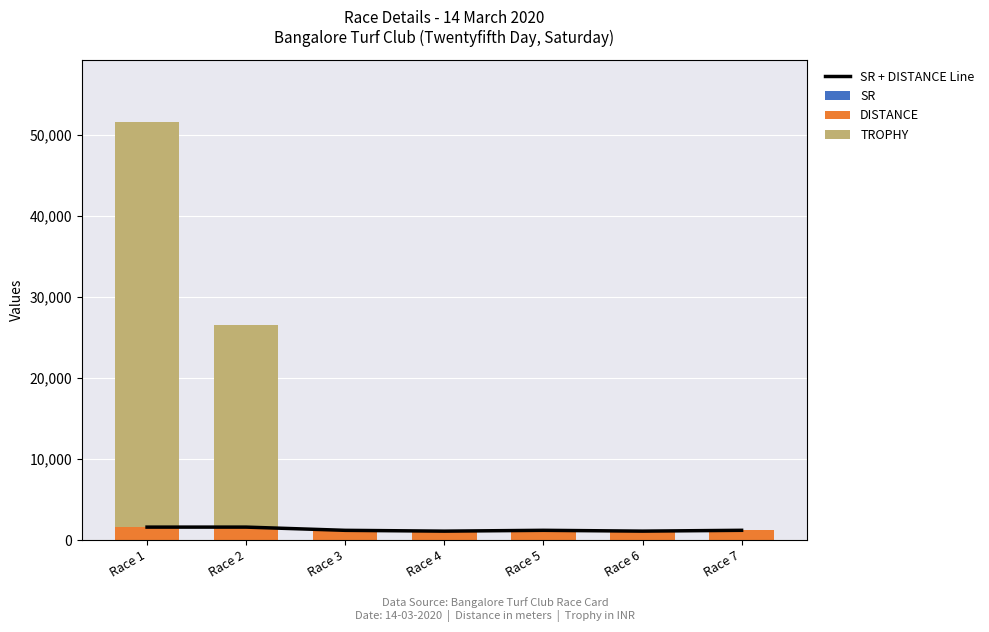

The value of TROPHY at Race 1 is 50000. True or false?

True